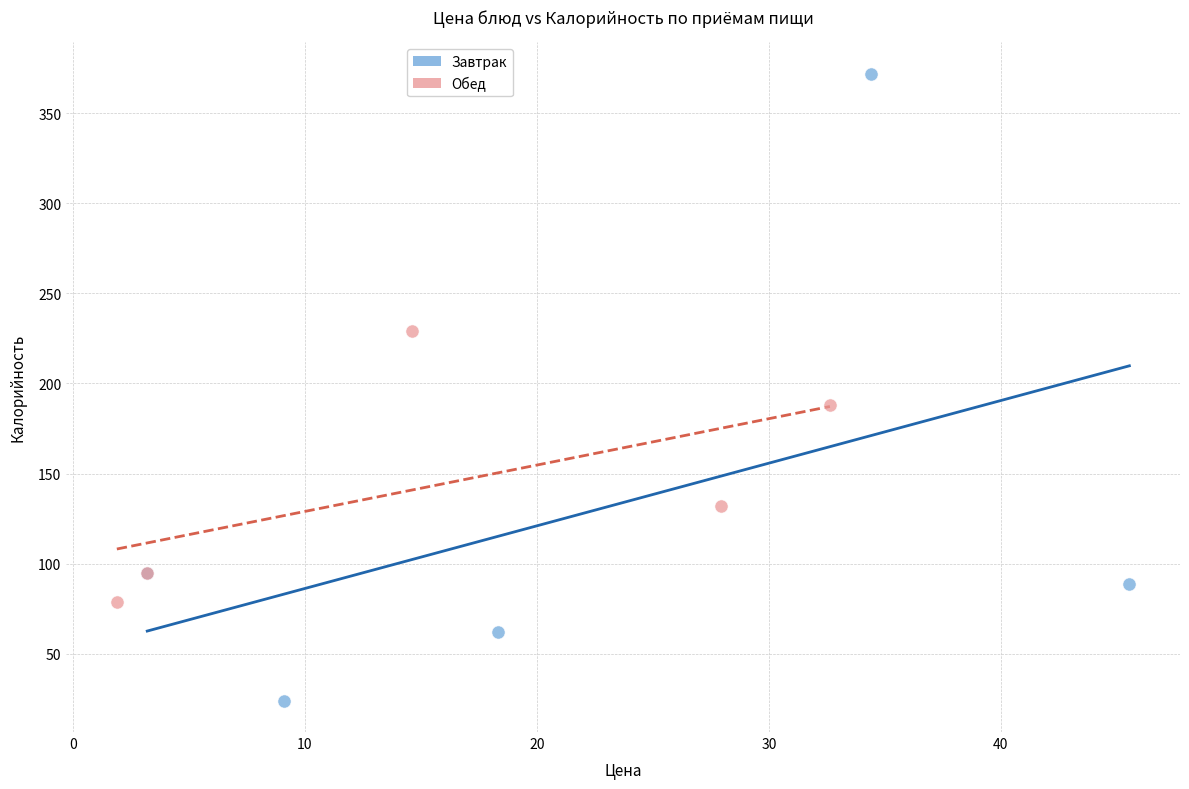

Which series reaches the maximum Y coordinate?

Завтрак